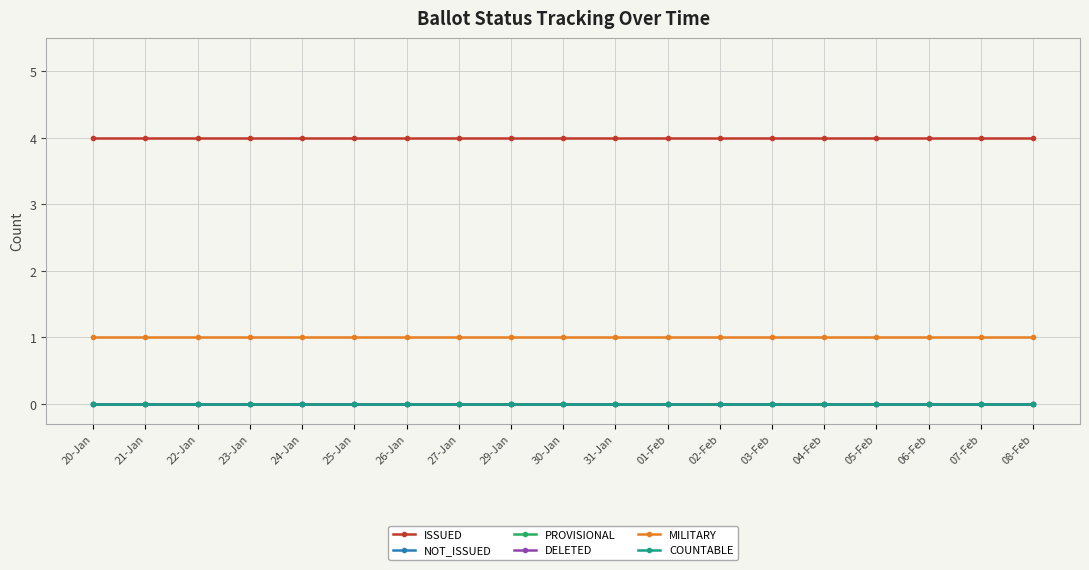

What is the difference between the highest and lowest values at 27-Jan?

4